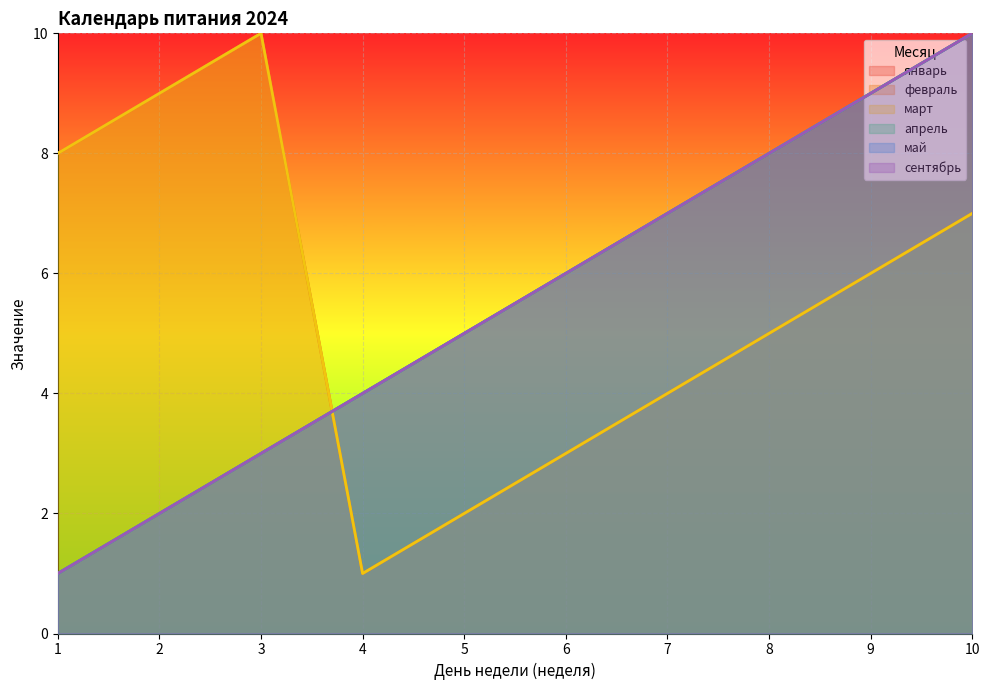

How many data points in январь are less than 6?

5